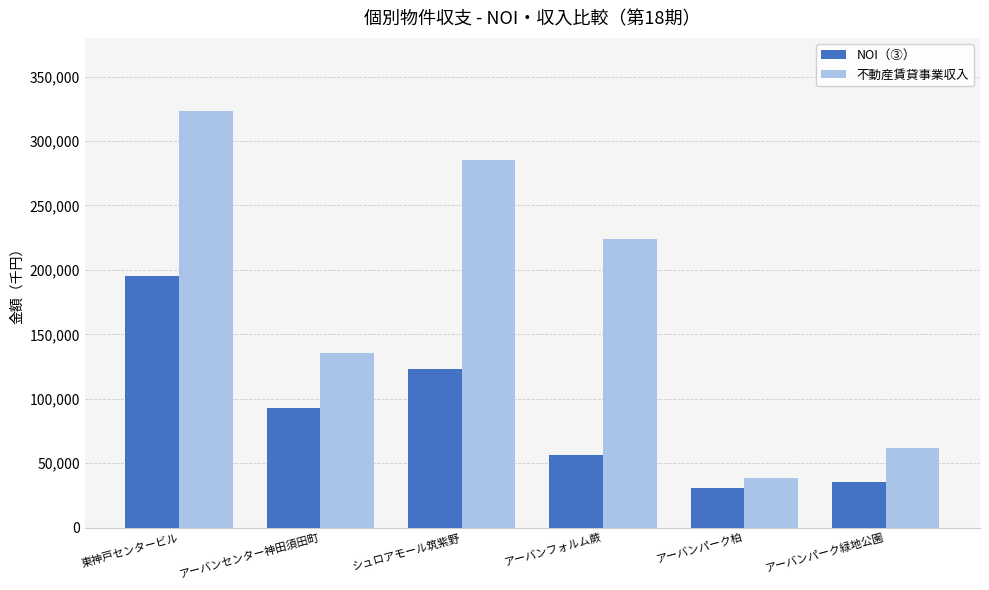

What are all the series names shown in the legend?

NOI（③）, 不動産賃貸事業収入